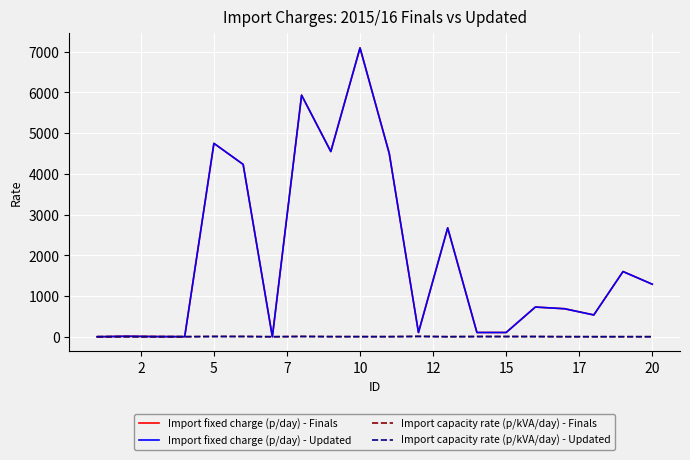

Is this an area chart (filled region under the line)?

No